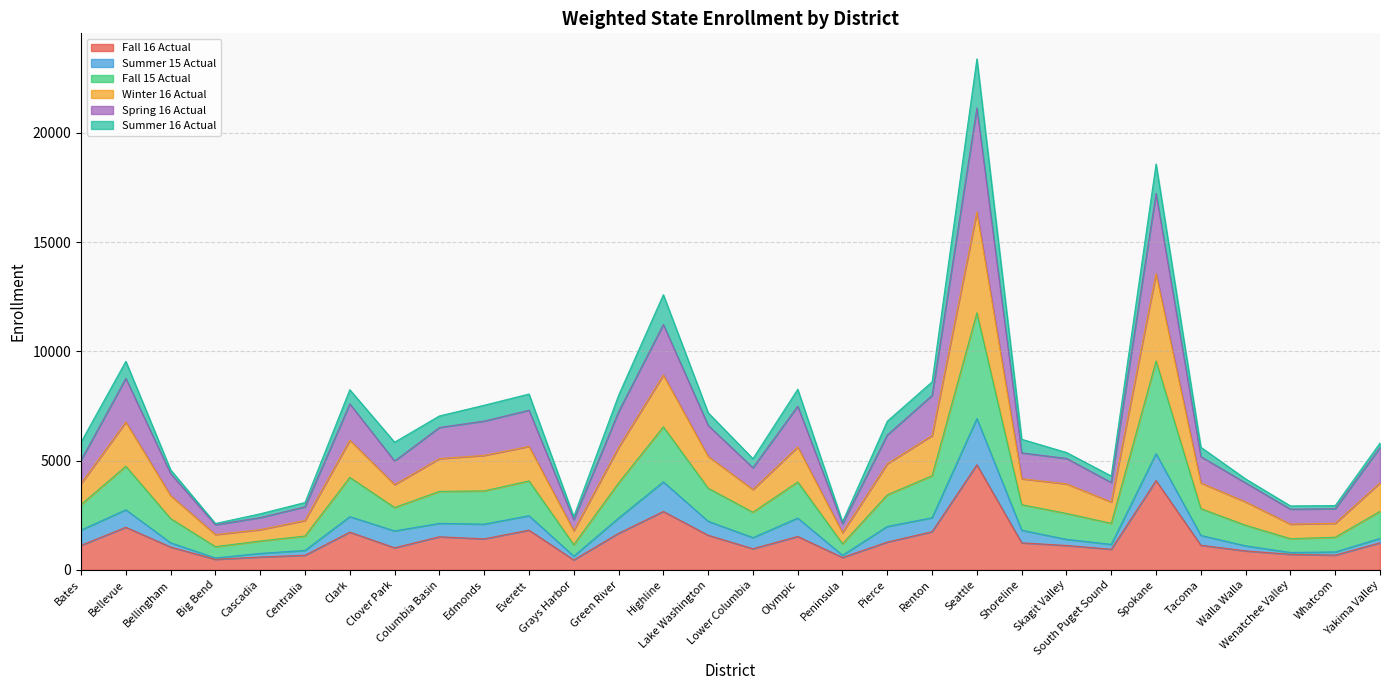

The value of Fall 16 Actual at Centralia is 667.9. True or false?

True